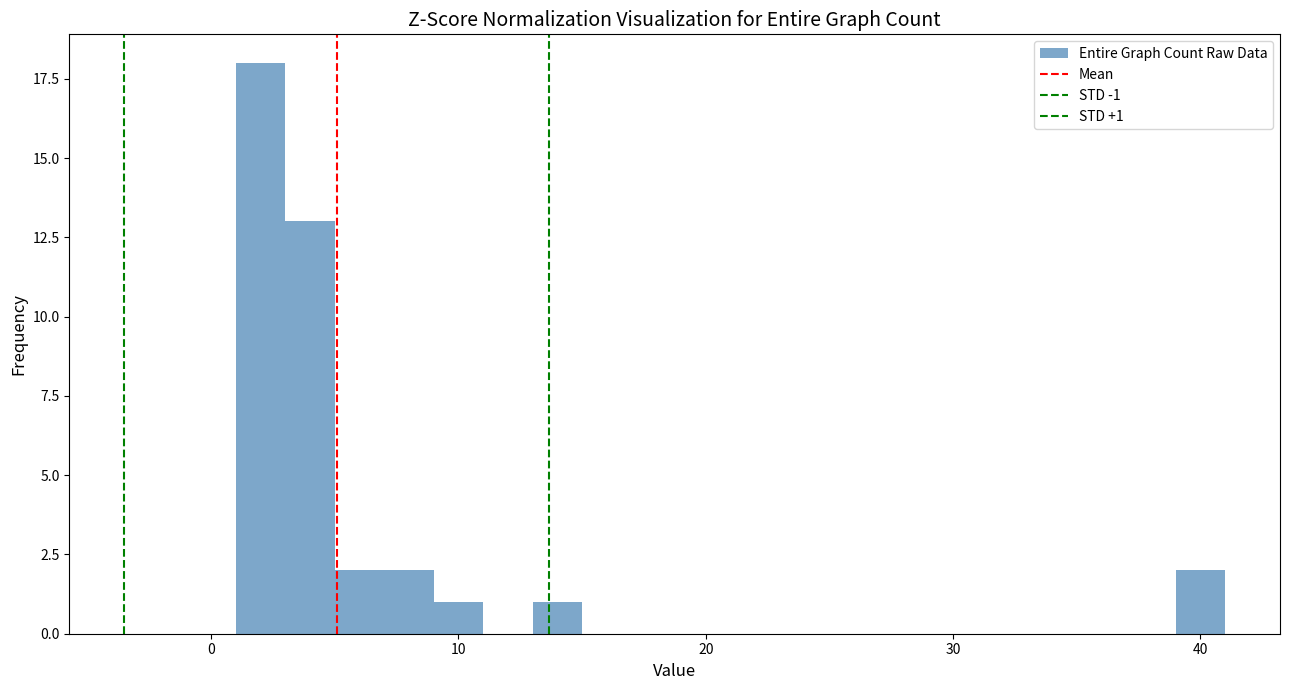

Read against the x-axis, roughly where is the centre of the tallest bar?

2